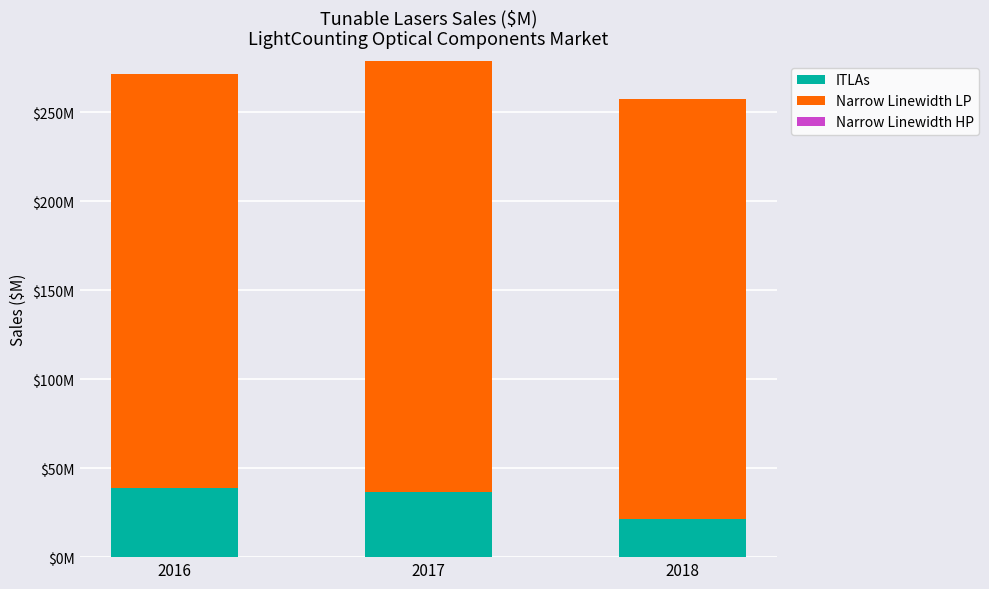

Are the bars grouped side by side (vs. stacked)?

No